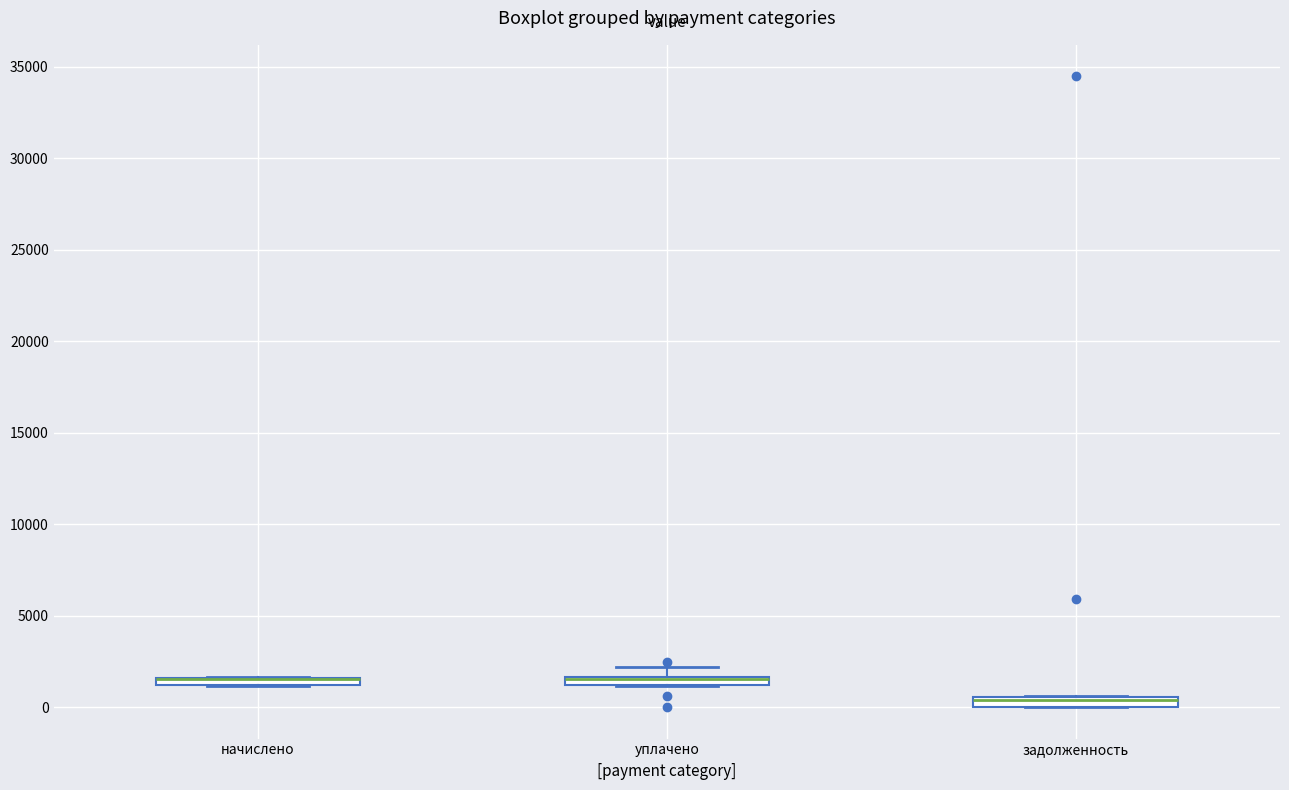

Where is the upper edge of the box for задолженность on the y-axis? The values are not printed on the chart, so give them approximately, as read against the axis.

500